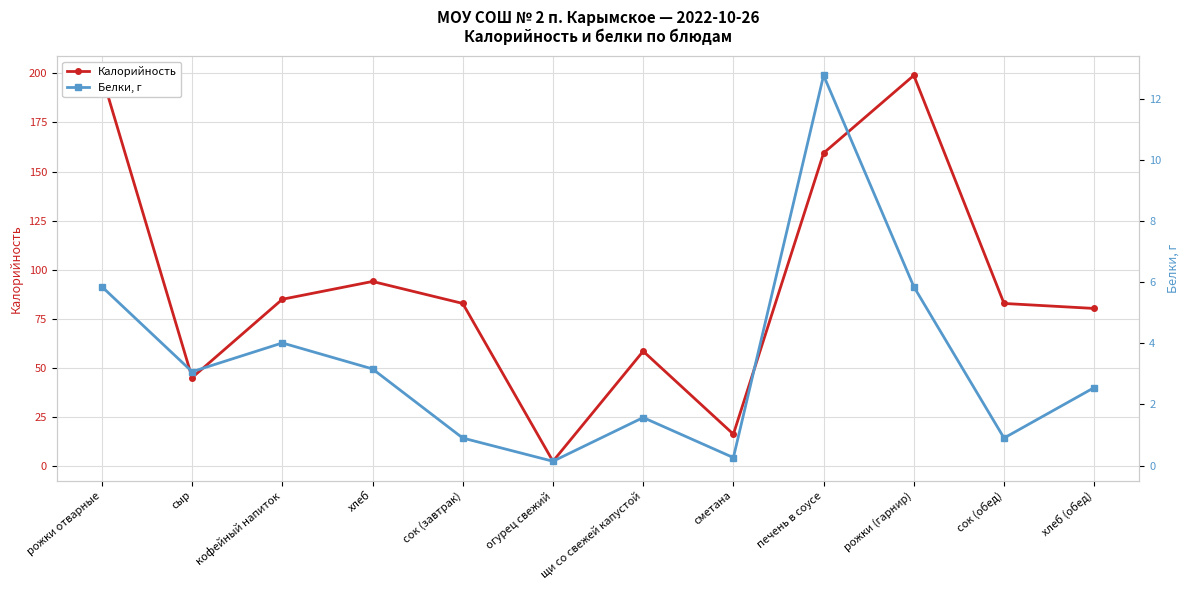

Rank the categories by Белки, г value from lowest to highest.

огурец свежий, сметана, сок (завтрак), сок (обед), щи со свежей капустой, хлеб (обед), сыр, хлеб, кофейный напиток, рожки отварные, рожки (гарнир), печень в соусе